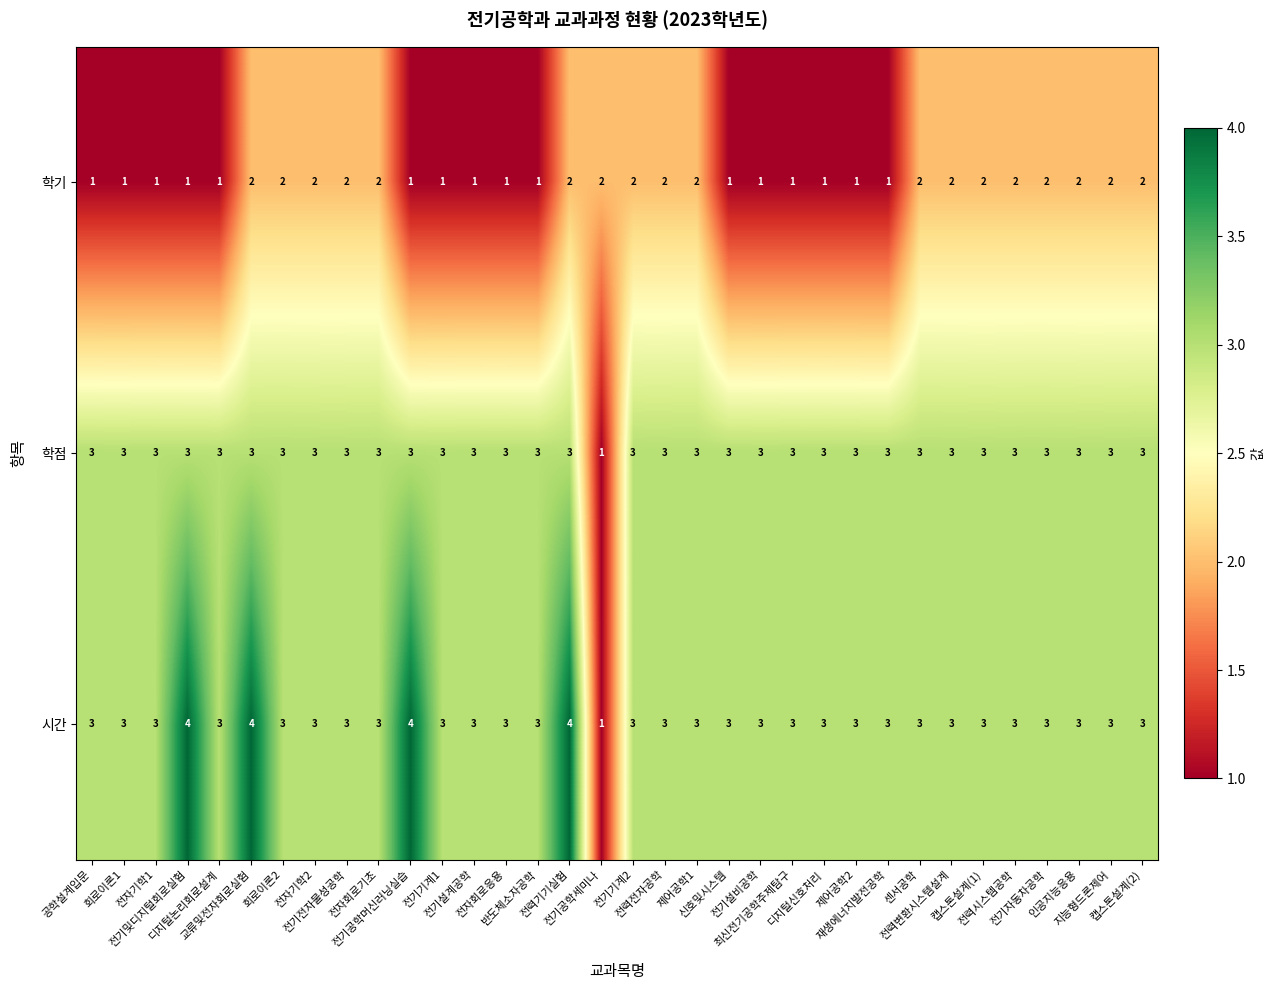

What is the difference between the maximum and minimum values in the 시간 series?

3